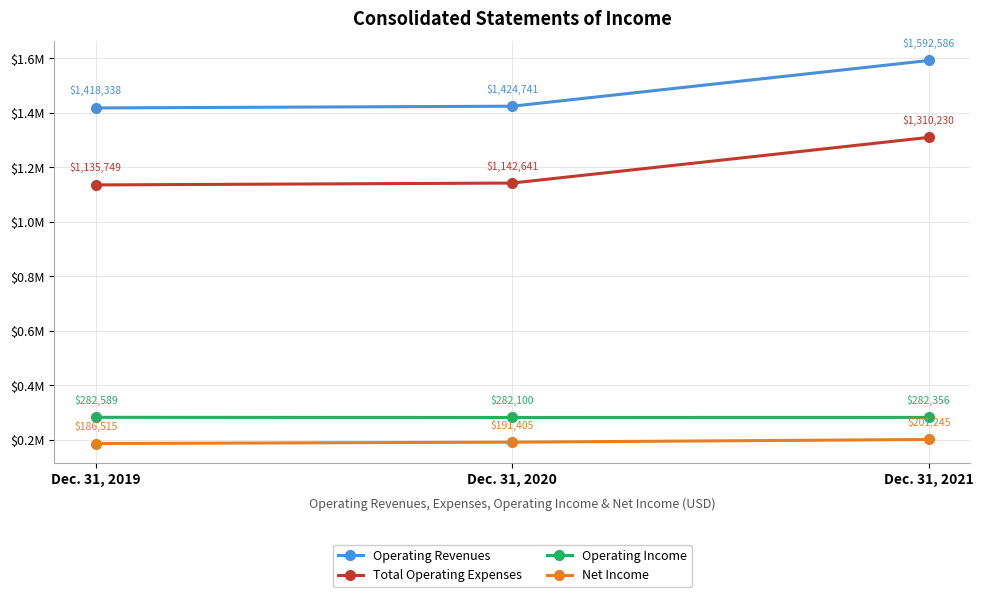

Is this an area chart (filled region under the line)?

No